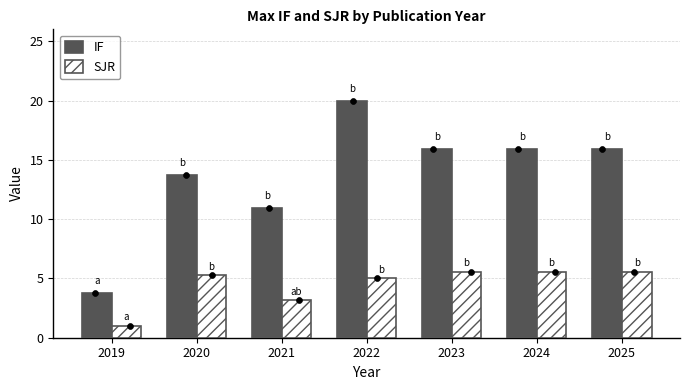

Which series has the largest total across all categories?

IF